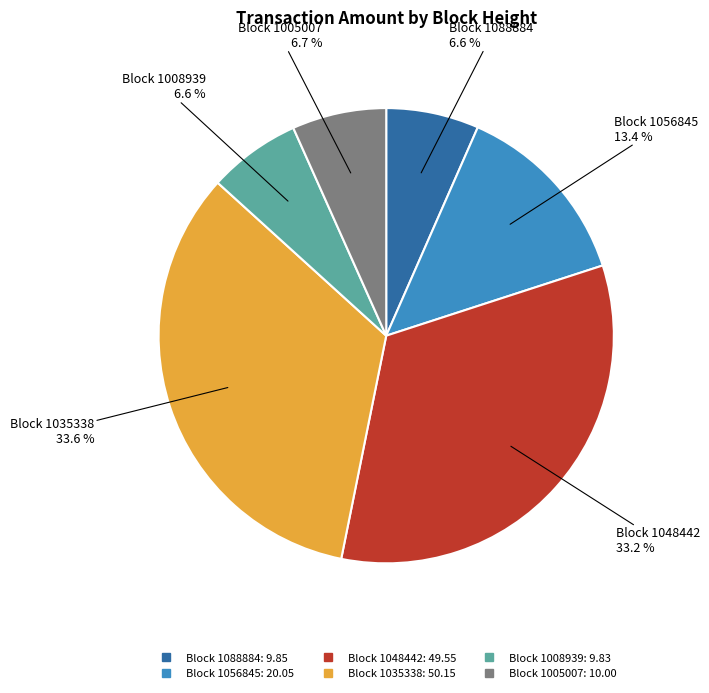

To the nearest percent, what is the difference between the largest and smallest slice percentages?

27%